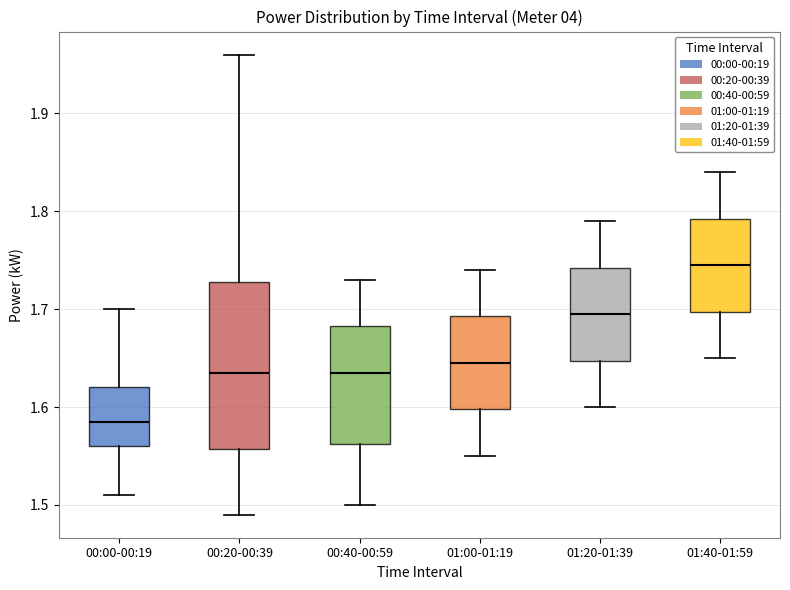

Which box is the tallest, from its lower edge to its upper edge?

00:20-00:39